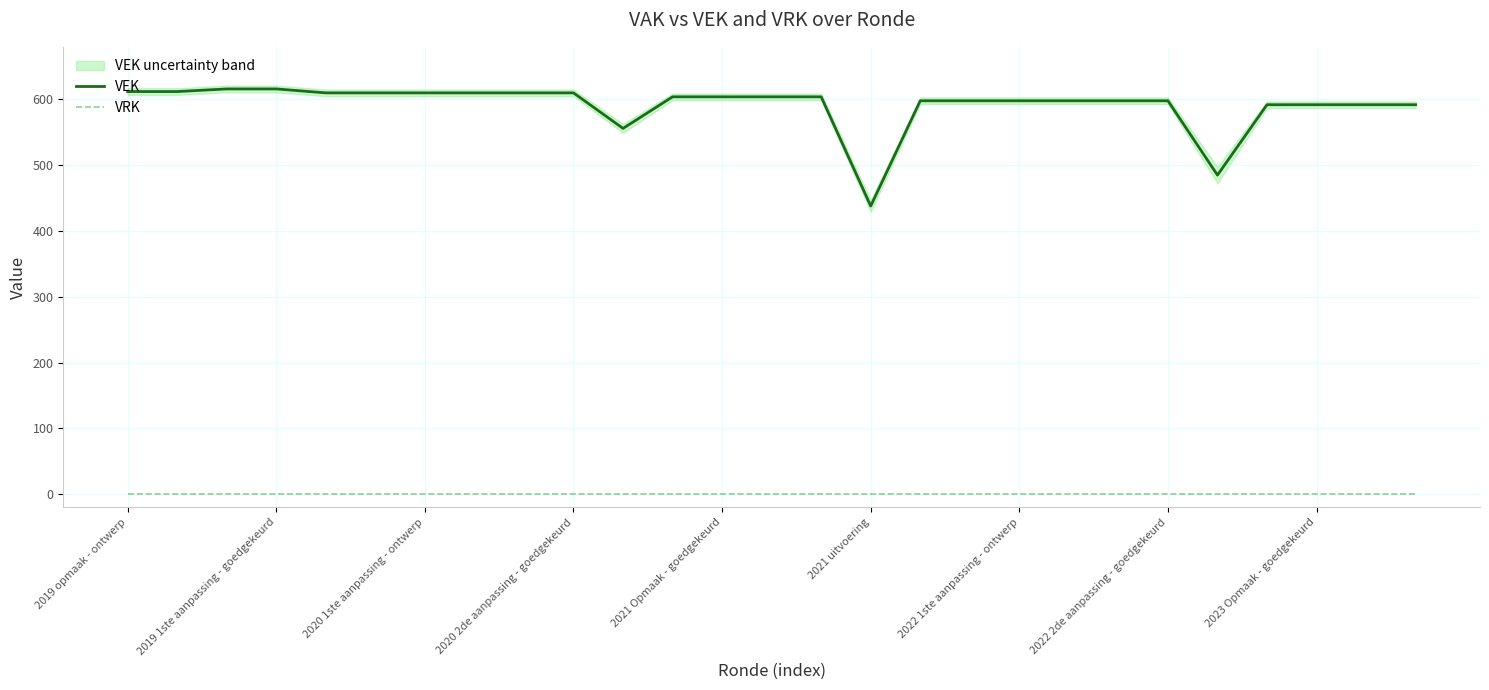

Is this an area chart (filled region under the line)?

No